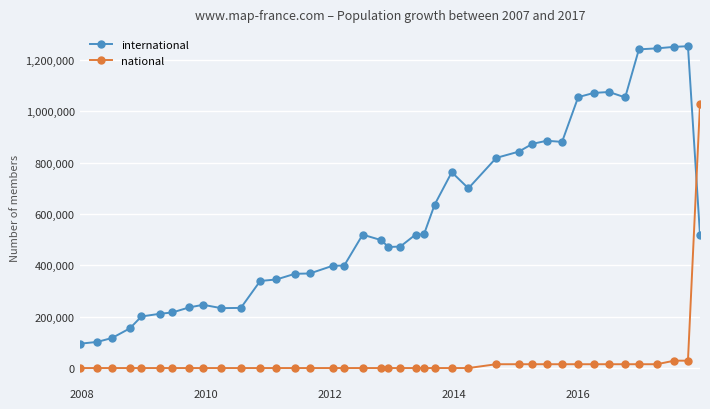

What is the sum of all national values?

1249397